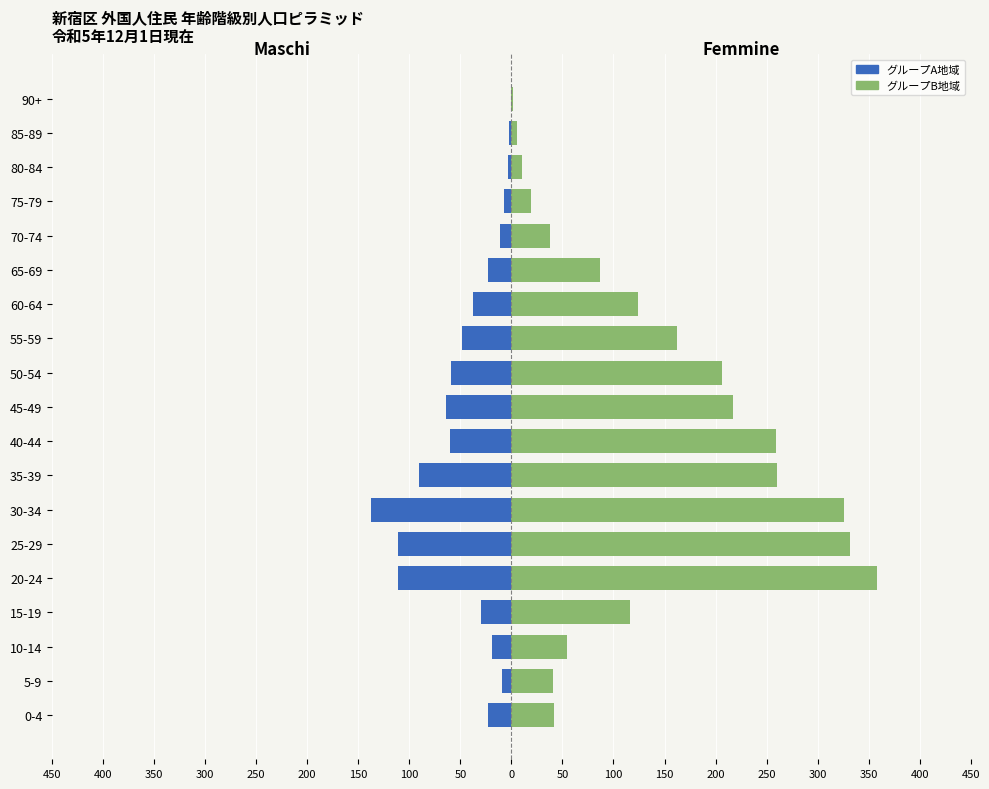

Is the value of Maschi at 70-74 greater than the value of Femmine at 75-79?

No